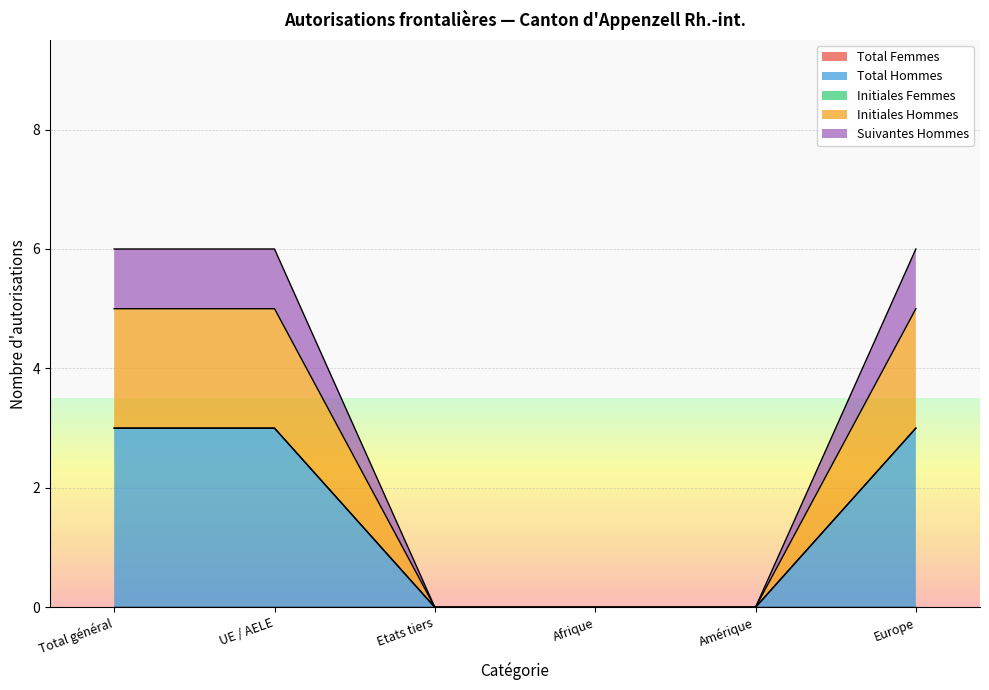

At which category is the sum across all series the highest?

Total général